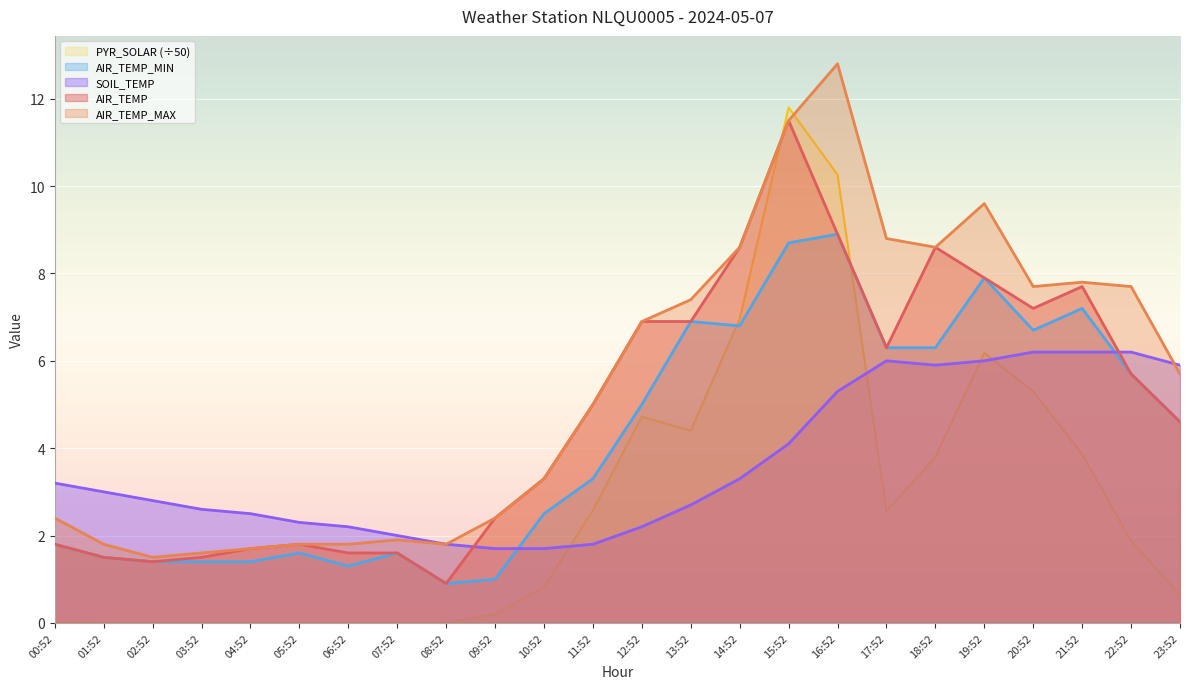

Reading left to right, what are all the values shown in this chart?

AIR_TEMP: 1.8	1.5	1.4	1.5	1.7	1.8	1.6	1.6	0.9	2.4	3.3	5.0	6.9	6.9	8.6	11.5	8.9	6.3	8.6	7.9	7.2	7.7	5.7	4.6
AIR_TEMP_MIN: 1.8	1.5	1.4	1.4	1.4	1.6	1.3	1.6	0.9	1.0	2.5	3.3	5.0	6.9	6.8	8.7	8.9	6.3	6.3	7.9	6.7	7.2	5.7	4.6
AIR_TEMP_MAX: 2.4	1.8	1.5	1.6	1.7	1.8	1.8	1.9	1.8	2.4	3.3	5.0	6.9	7.4	8.6	11.5	12.8	8.8	8.6	9.6	7.7	7.8	7.7	5.7
SOIL_TEMP: 3.2	3.0	2.8	2.6	2.5	2.3	2.2	2.0	1.8	1.7	1.7	1.8	2.2	2.7	3.3	4.1	5.3	6.0	5.9	6.0	6.2	6.2	6.2	5.9
PYR_SOLAR: 0.0	0.0	0.0	0.0	0.0	0.0	0.0	0.0	0.0	0.2	0.8	2.6	4.7	4.4	7.0	11.8	10.3	2.6	3.8	6.2	5.3	3.9	1.9	0.6